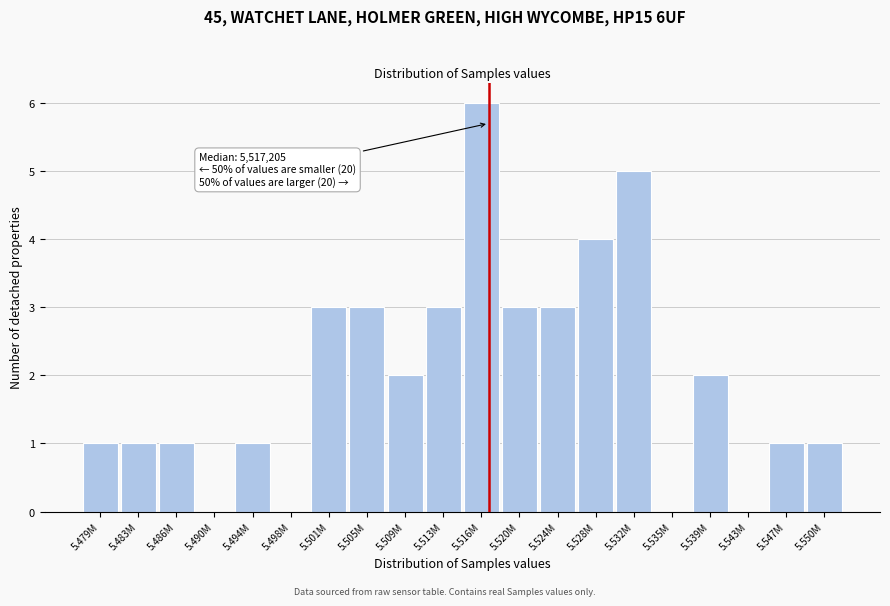

Reading left to right, what are all the values shown in this chart?

5.479M=1	5.483M=1	5.486M=1	5.490M=0	5.494M=1	5.498M=0	5.501M=3	5.505M=3	5.509M=2	5.513M=3	5.516M=6	5.520M=3	5.524M=3	5.528M=4	5.532M=5	5.535M=0	5.539M=2	5.543M=0	5.547M=1	5.550M=1